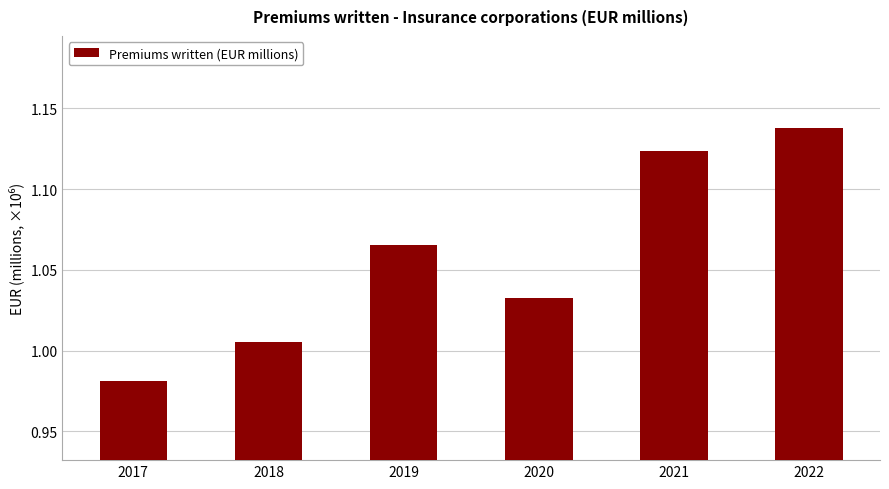

Which has a higher value, 2017 or 2021?

2021